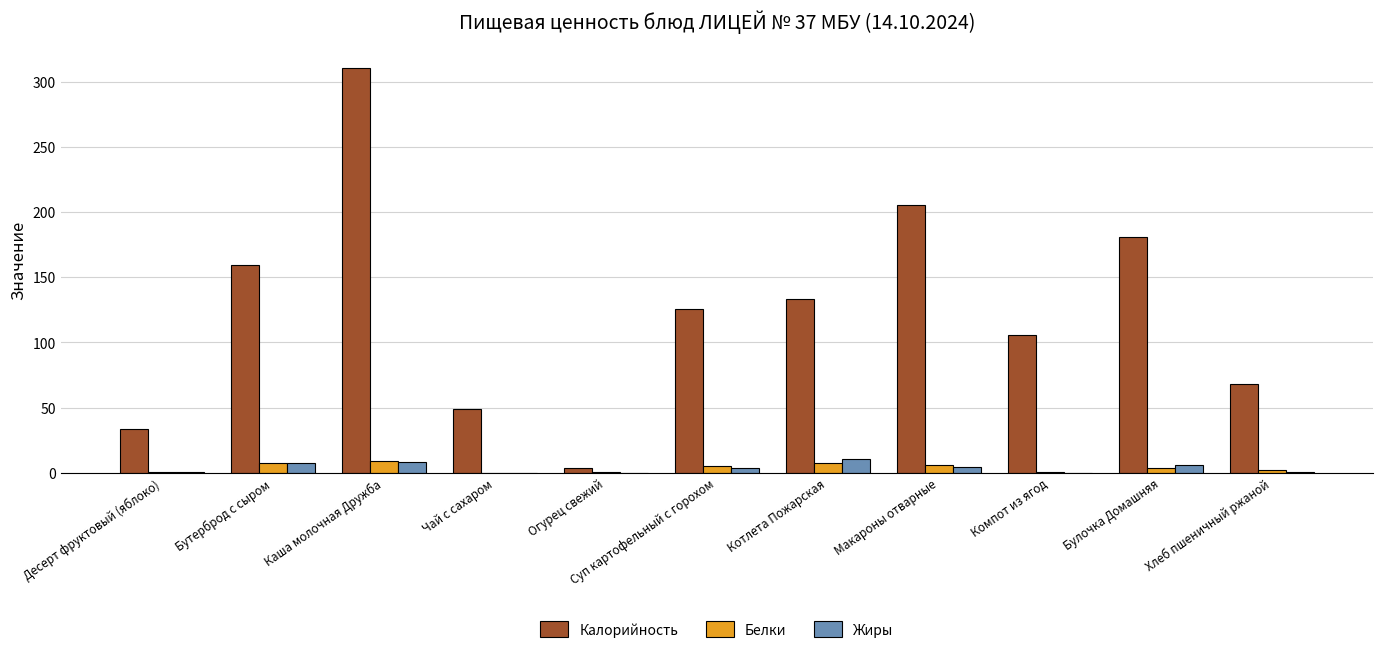

Is it true that Калорийность equals 258.3 at Бутерброд с сыром?

False